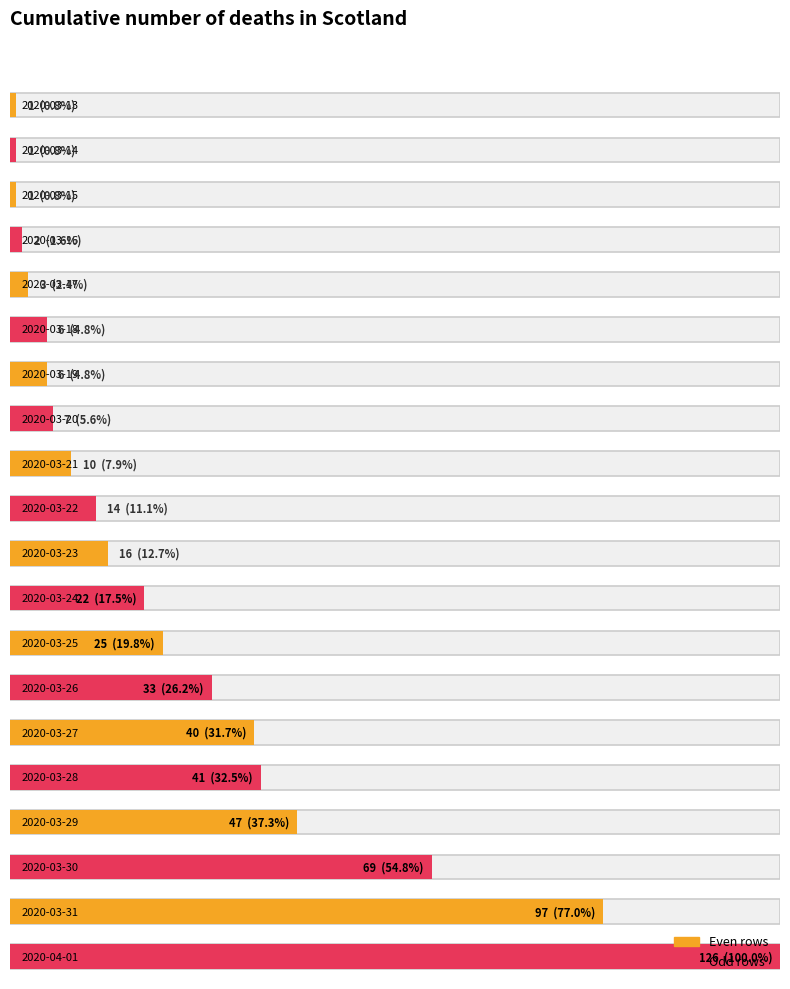

Between 2020-03-24 and 2020-03-16, which is larger?

2020-03-24